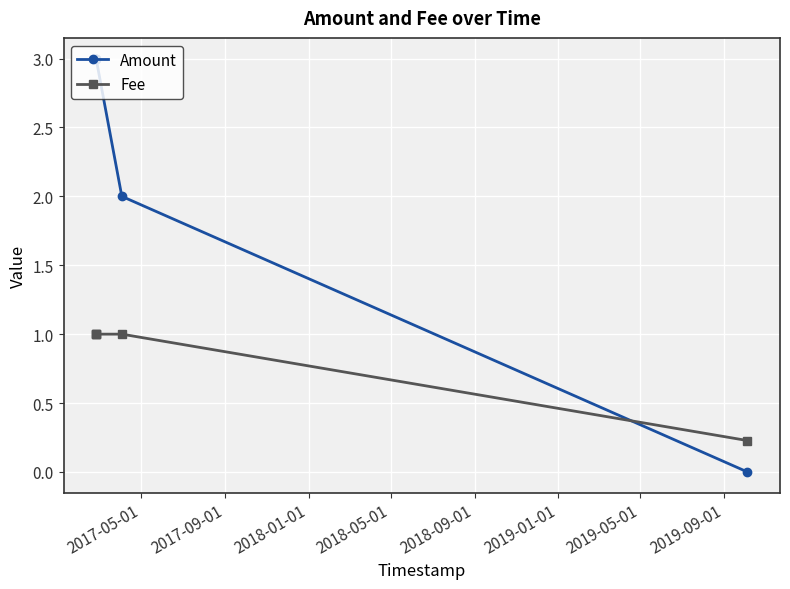

Which series has the widest spread of values?

Amount